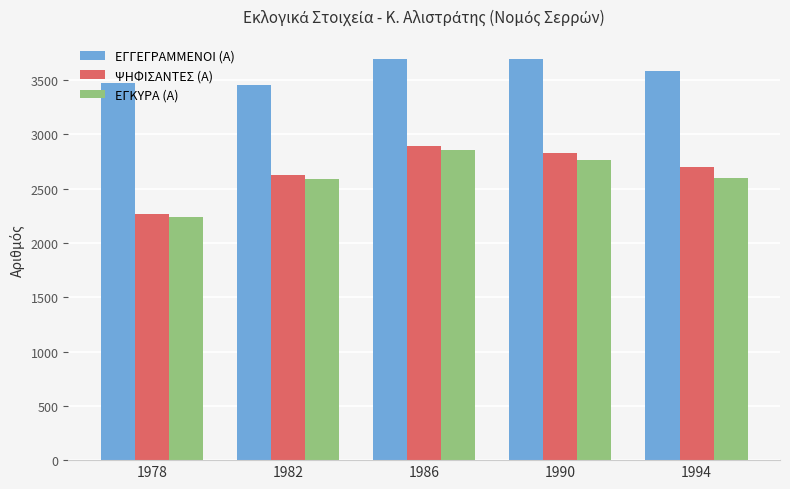

Which label corresponds to the smallest value in the chart?

1978